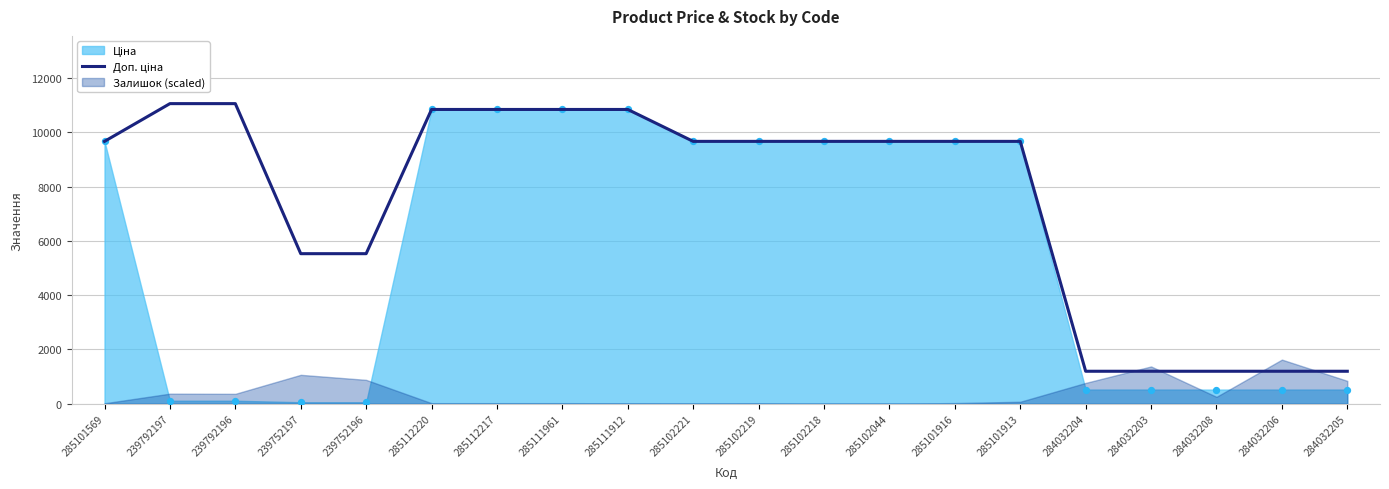

Between 285111961 and 284032203, which is larger?

285111961